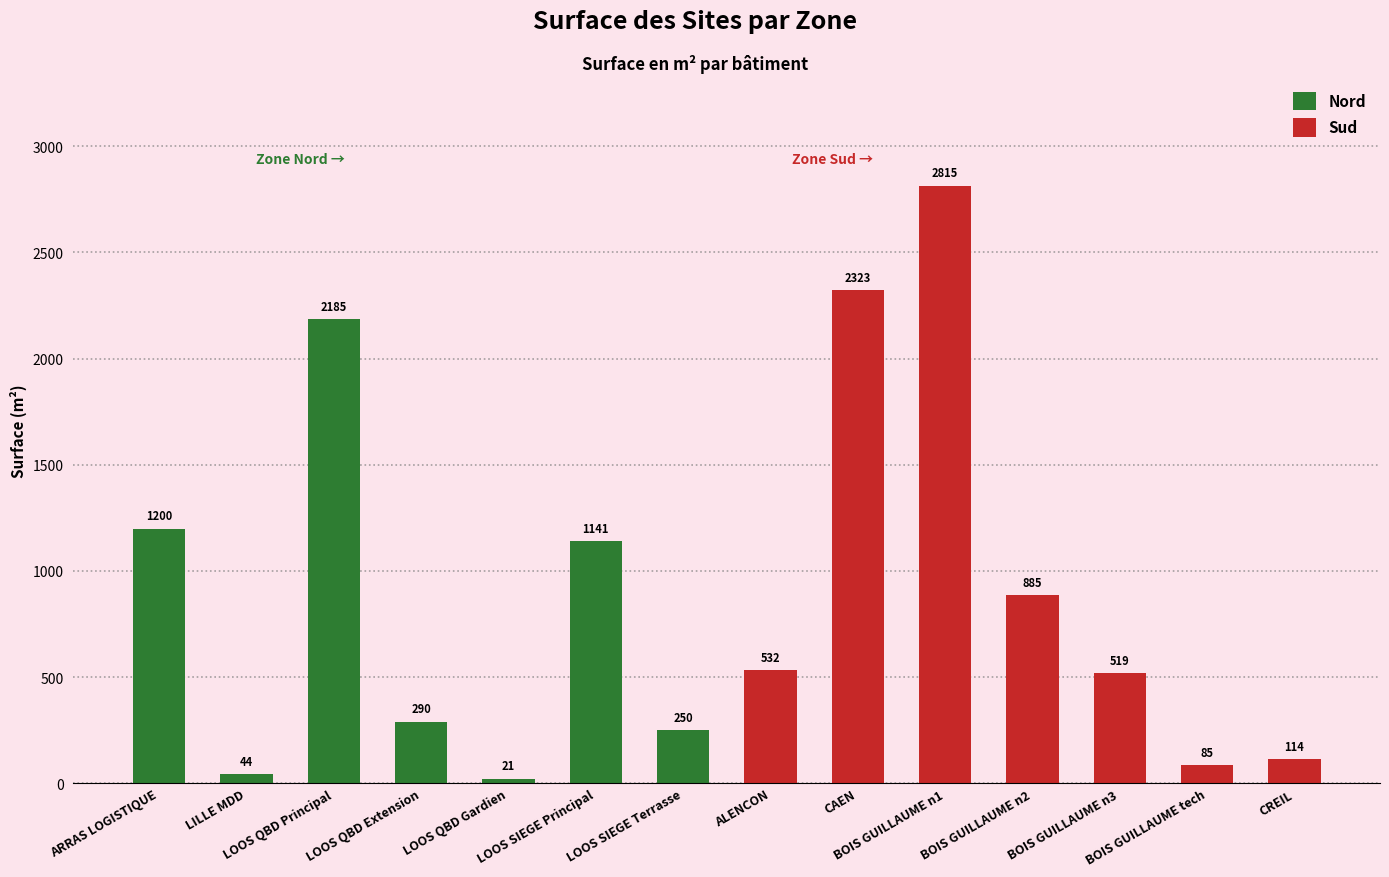

Which category has the highest value in the Nord series?

LOOS QBD Principal